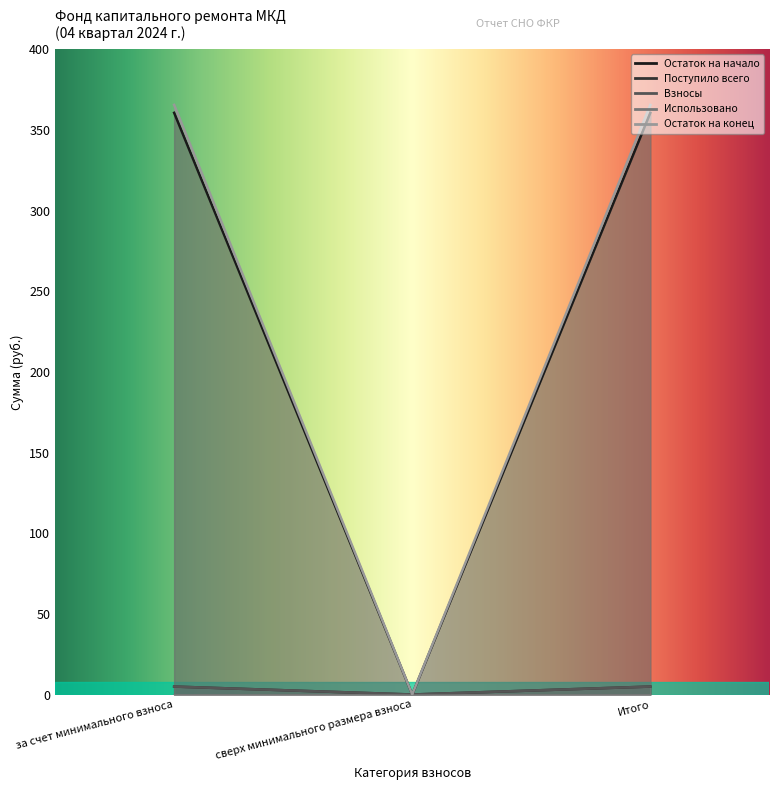

Does the chart have visible grid lines?

No